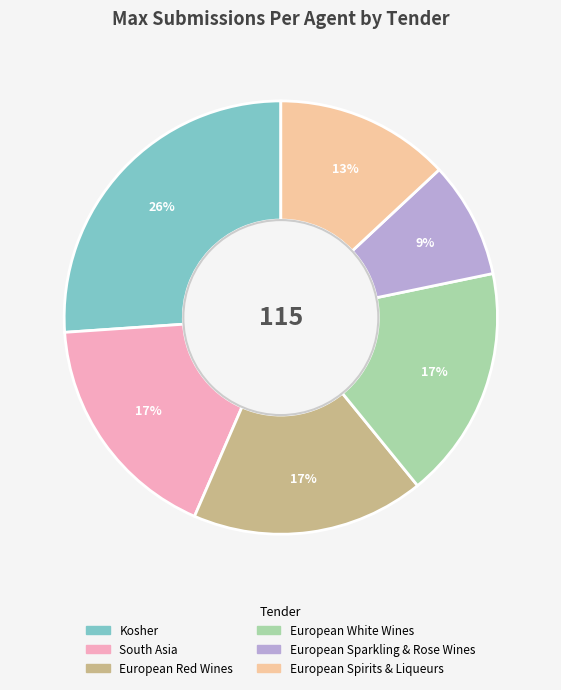

What is the smallest slice in the pie chart?

European Sparkling & Rose Wines